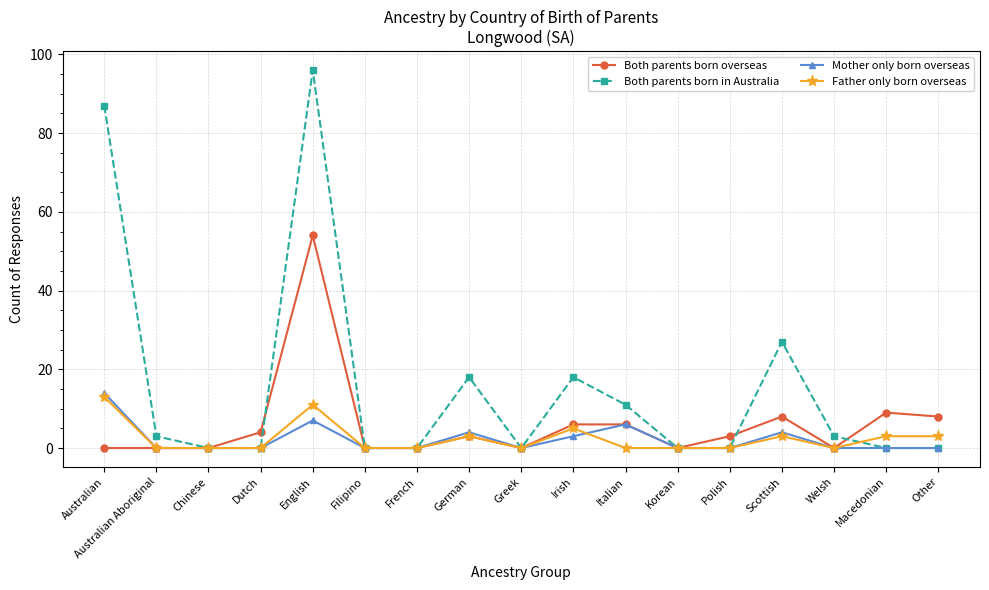

Which series has the largest range (max minus min)?

Both parents born in Australia